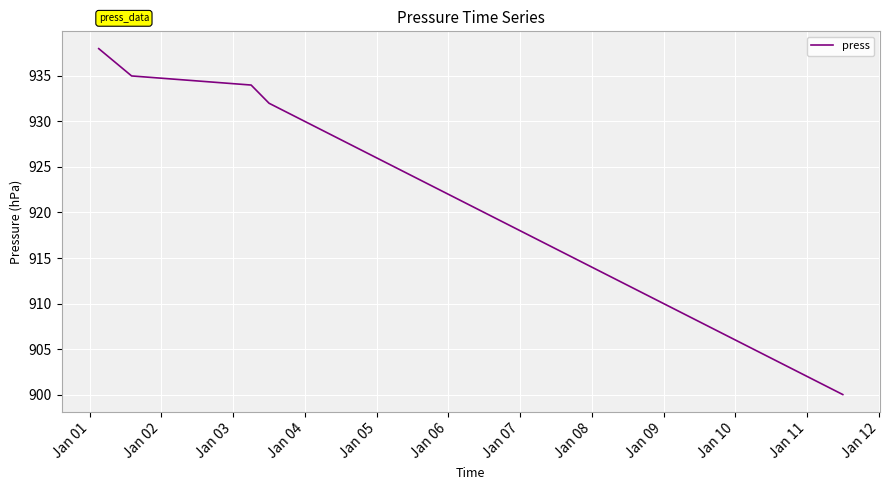

What is the difference between the maximum and minimum values?

38